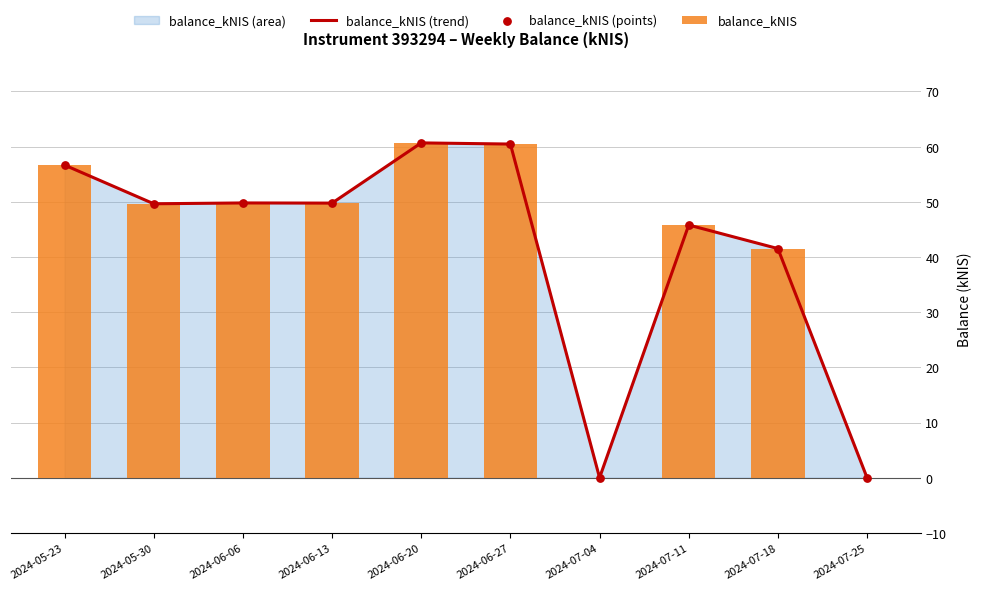

What is the total value across all series at 2024-05-23?

169.9